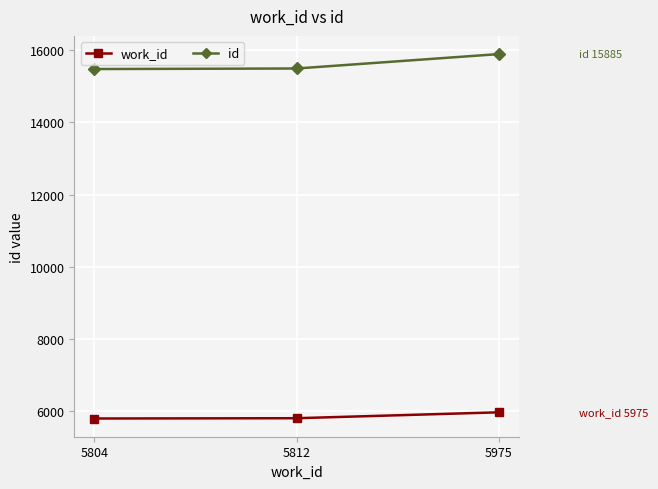

At which category does the chart reach its peak across all series?

5975